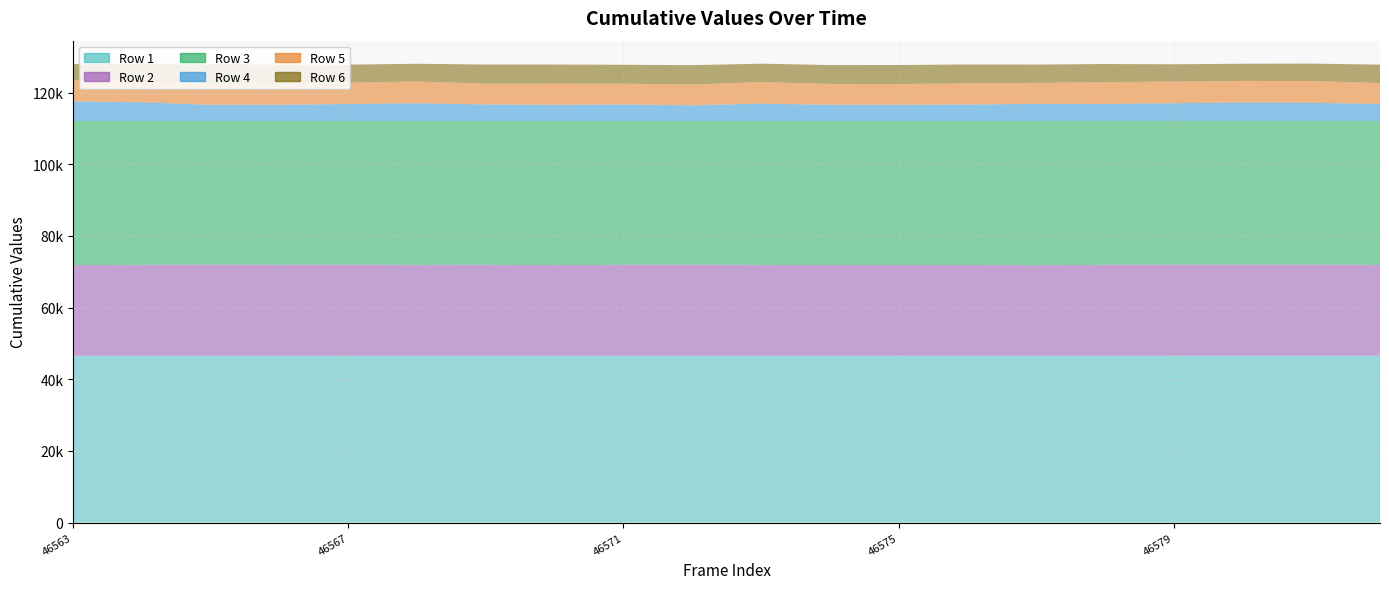

What are all the series names shown in the legend?

Row 1, Row 2, Row 3, Row 4, Row 5, Row 6